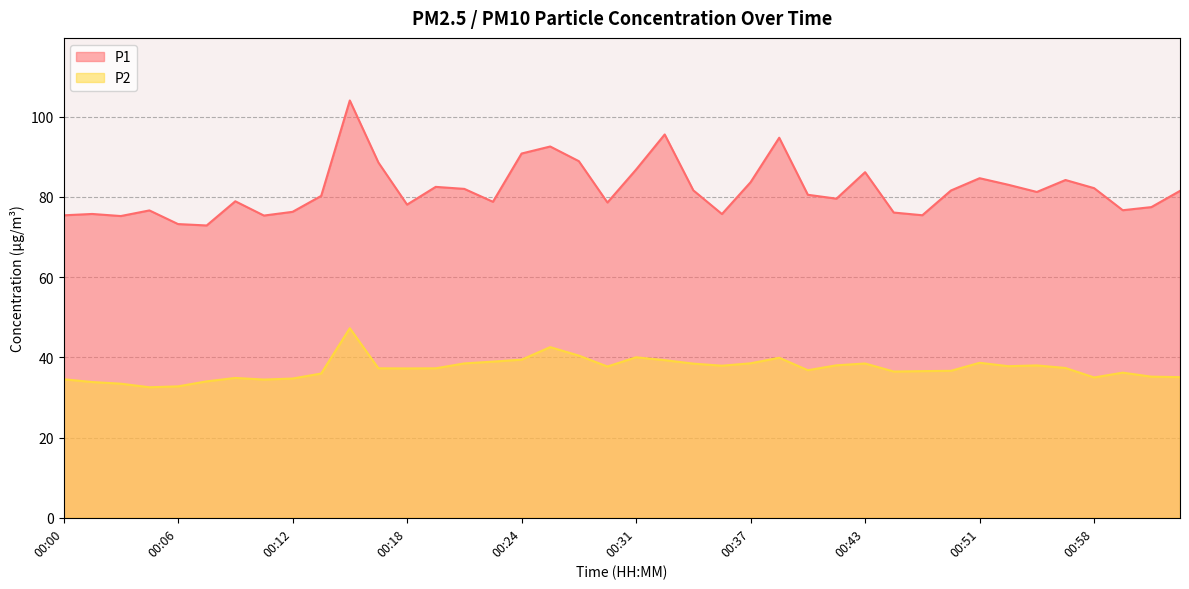

How many distinct data groups are displayed?

2